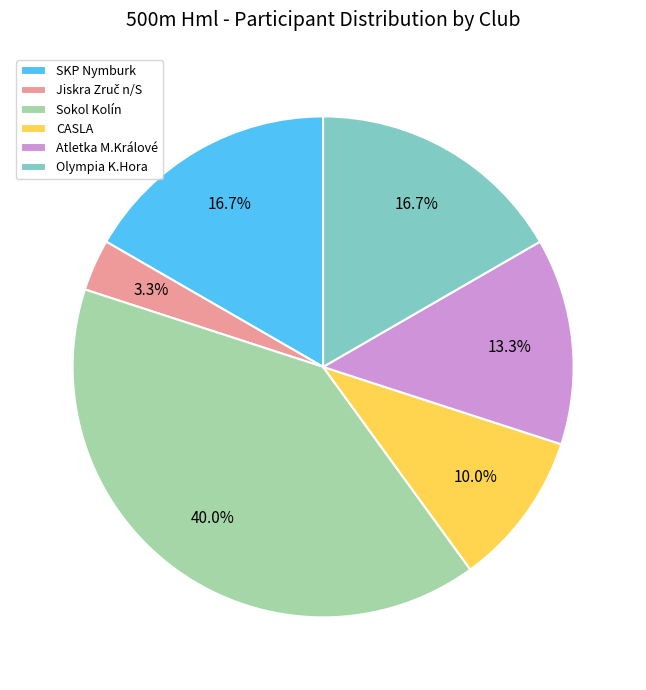

How many slices are in this pie chart?

6